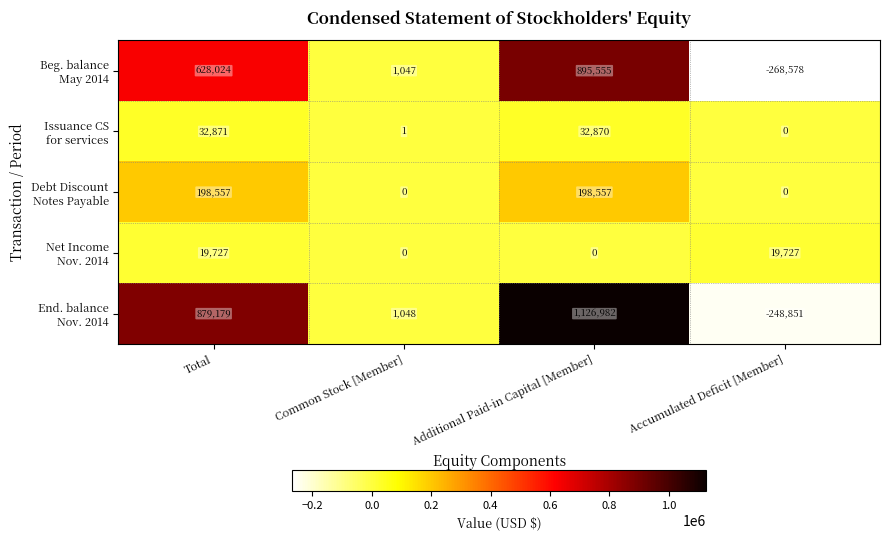

Which category has the lowest value across all series?

Accumulated Deficit [Member]